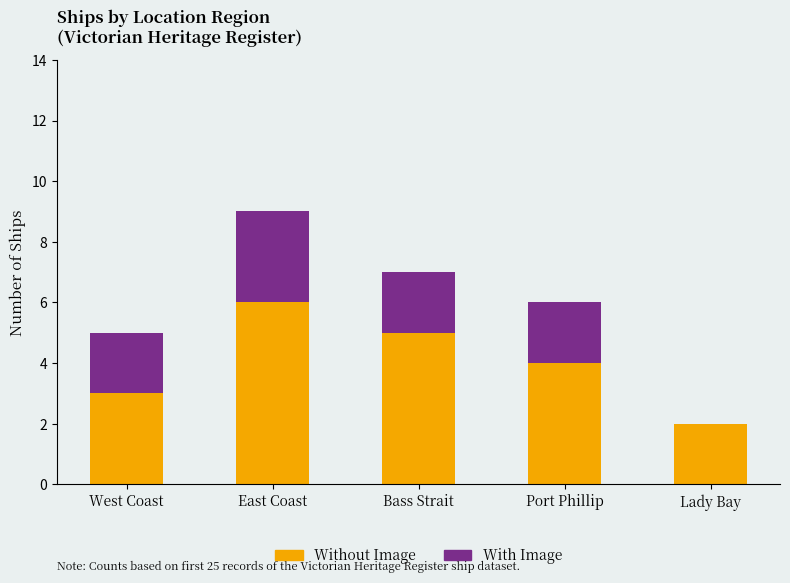

What is the sum of all Without Image values?

20